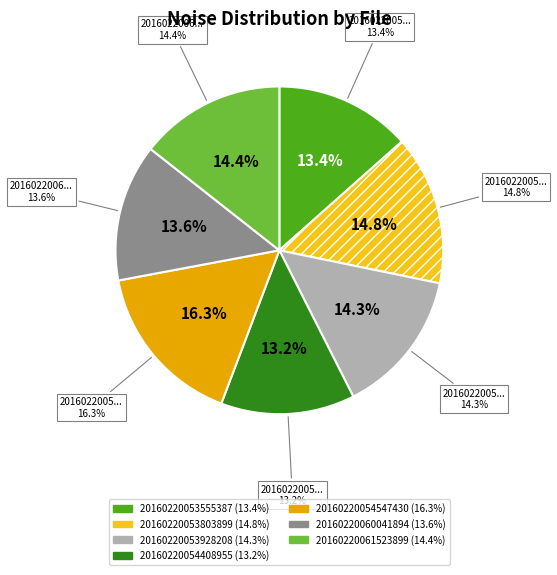

To the nearest percent, what portion does 20160220054547430 represent?

16%